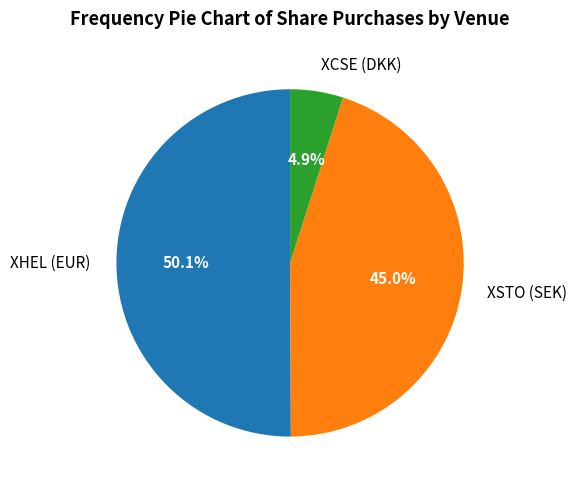

Combined, what portion of the pie is XCSE (DKK) and XHEL (EUR)?

55.0%